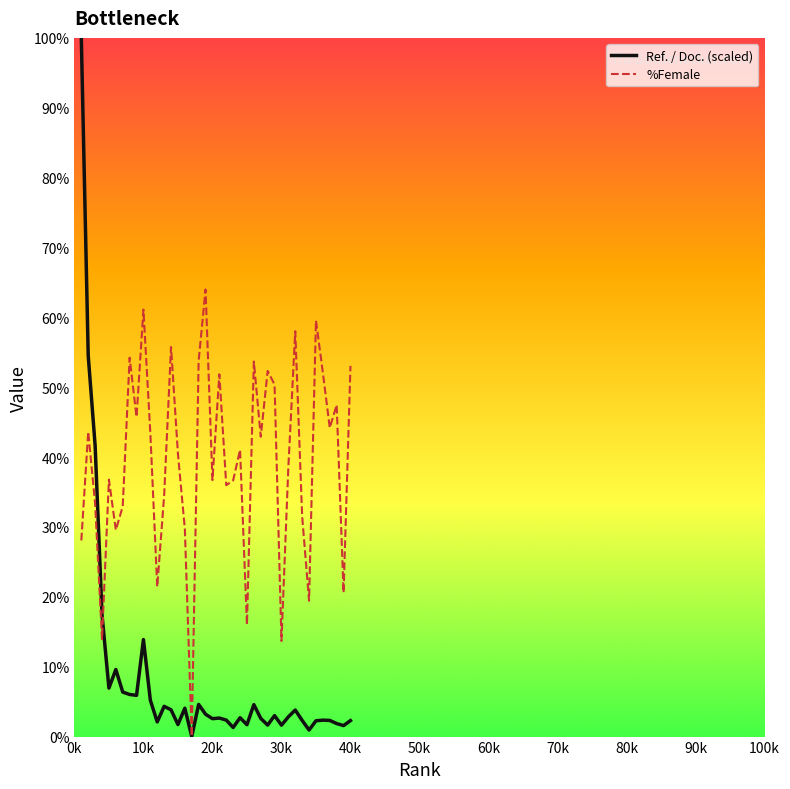

List the series in order of their overall mean, lowest first.

Ref. / Doc. (scaled), %Female